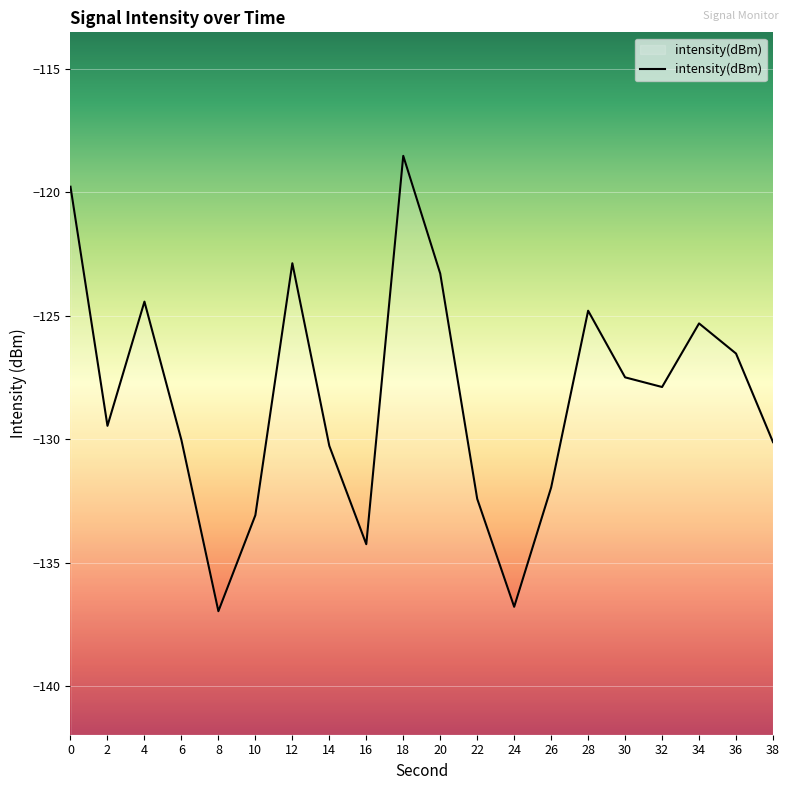

Is this an area chart (filled region under the line)?

No